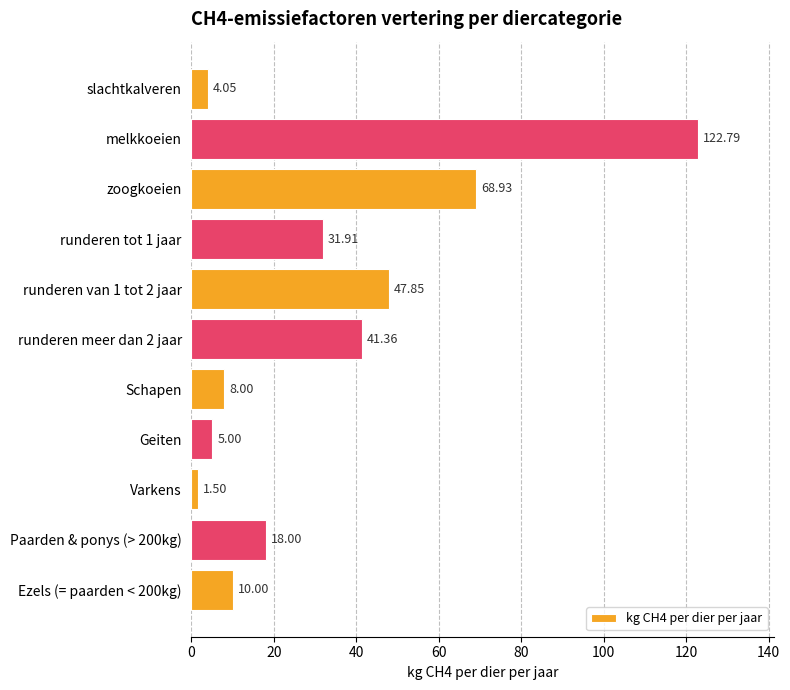

Which has a higher value, melkkoeien or runderen tot 1 jaar?

melkkoeien